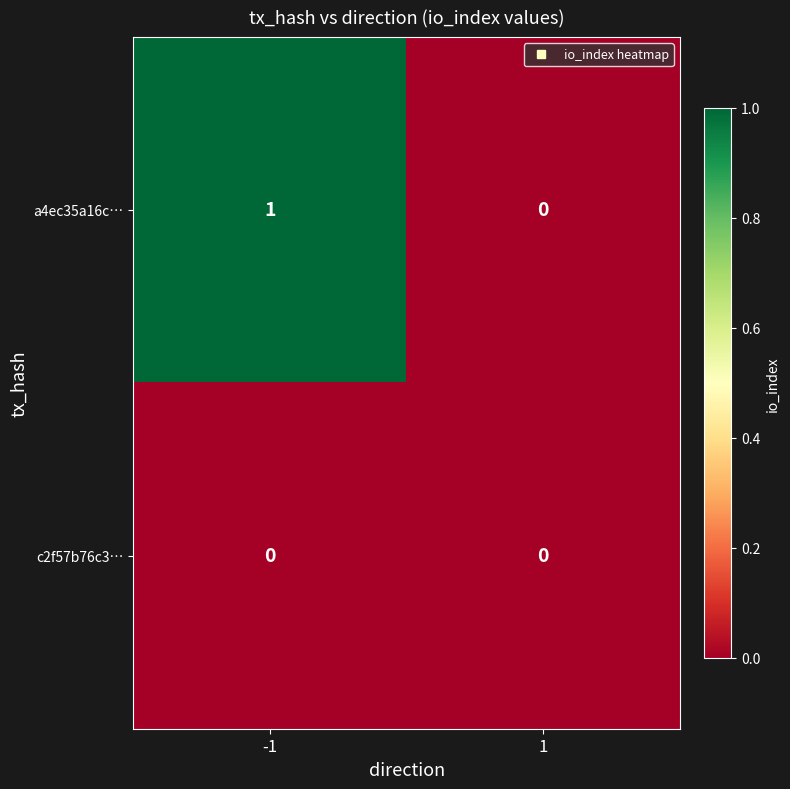

How many series are shown in this chart?

2